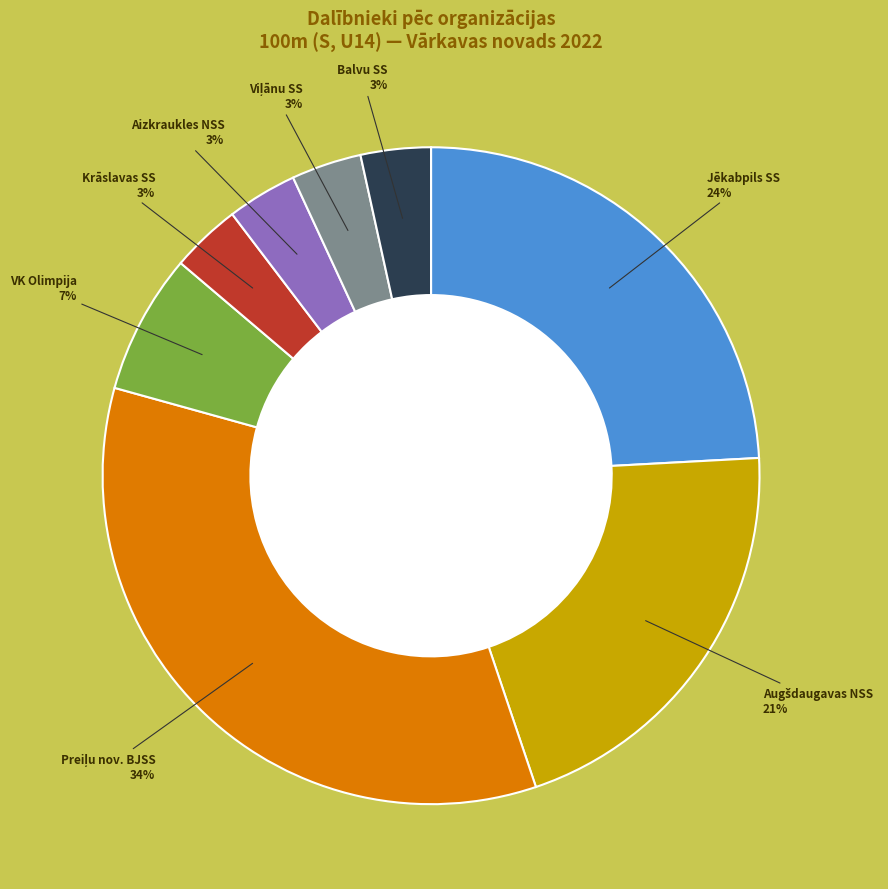

To the nearest percent, what is the average slice percentage?

12%